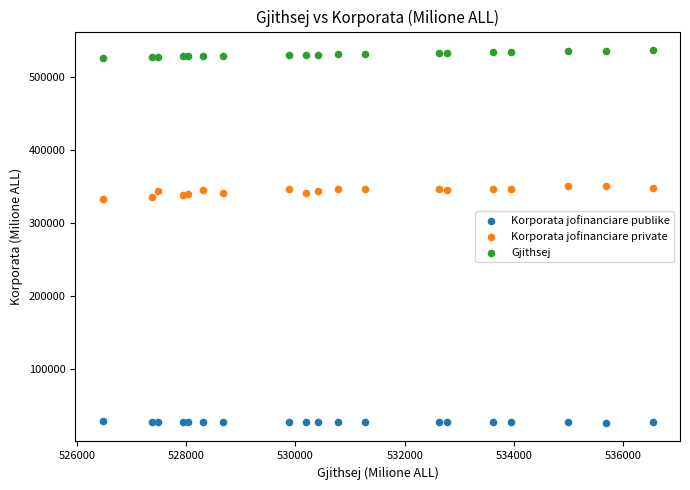

What are all the series names shown in the legend?

Korporata jofinanciare publike, Korporata jofinanciare private, Gjithsej